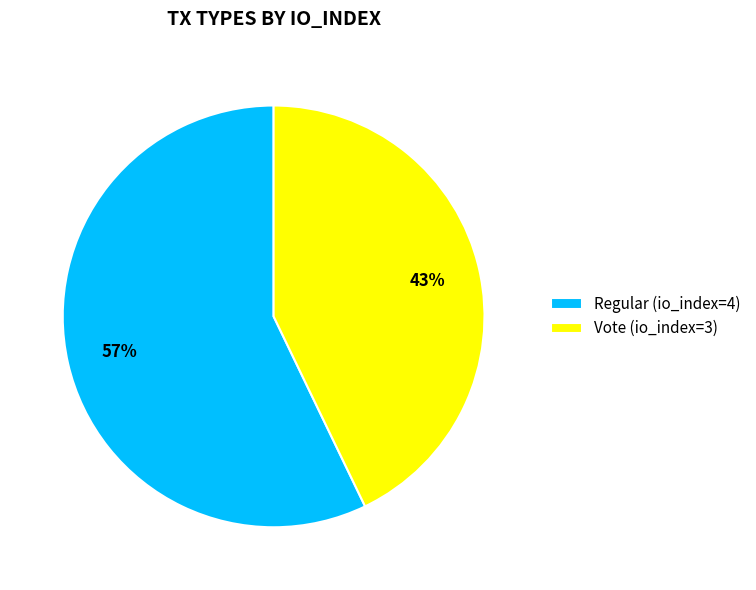

Count the number of slices in the pie.

2